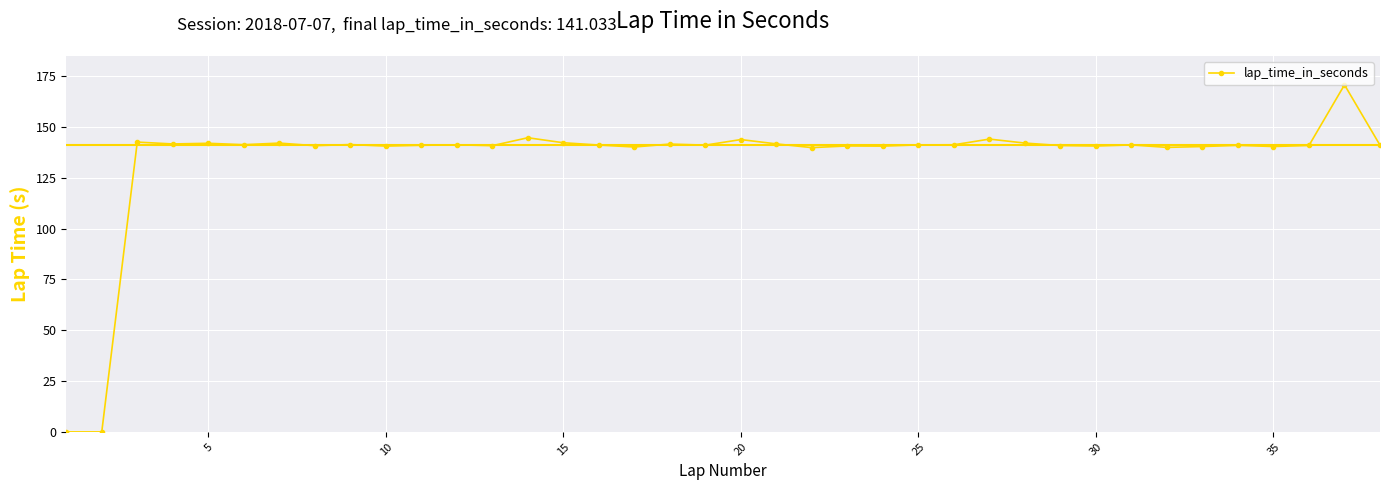

Does the chart display data point markers on the line(s)?

Yes